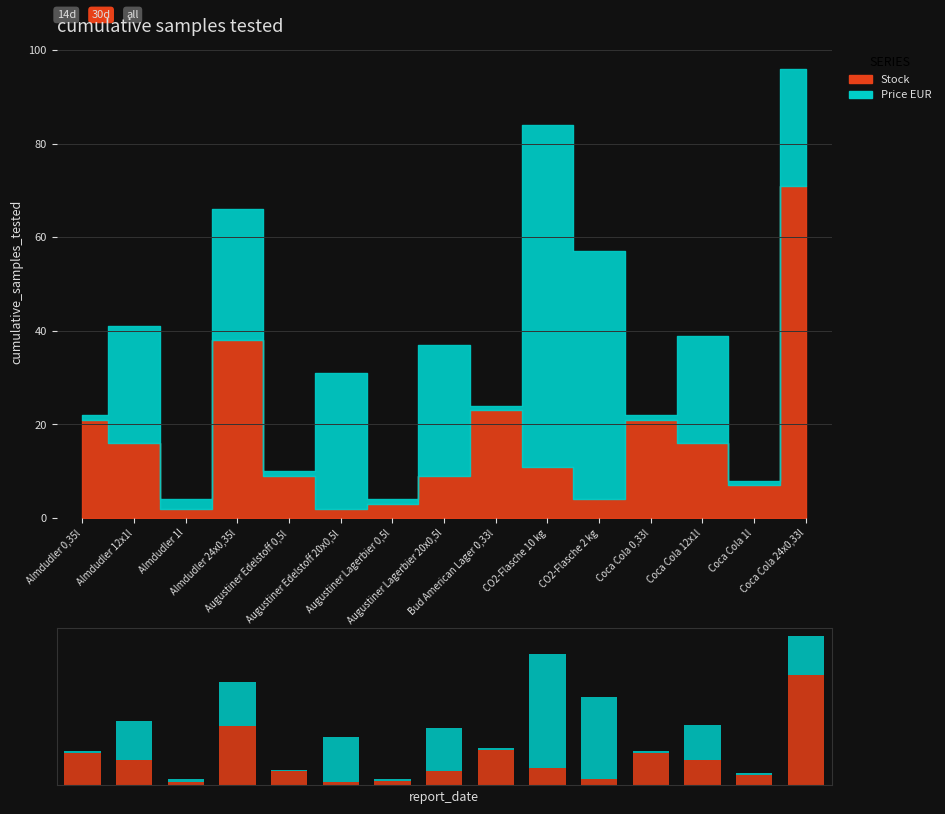

True or false: Price EUR has a value of 1 at Augustiner Lagerbier 0,5l.

False